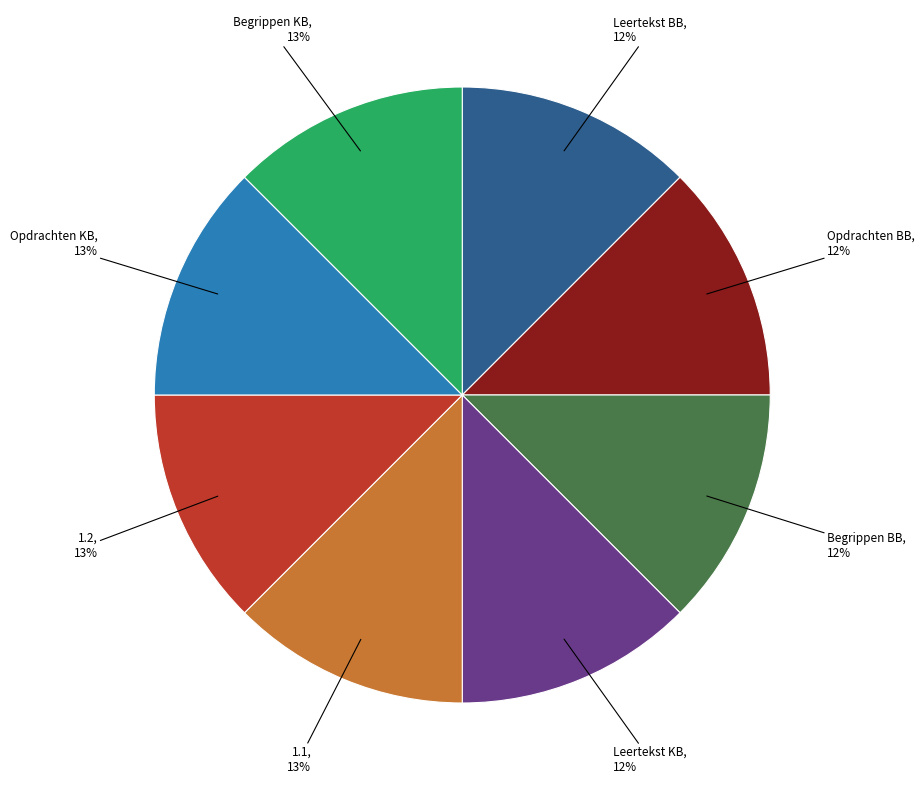

To the nearest percent, what is the average slice percentage?

12%